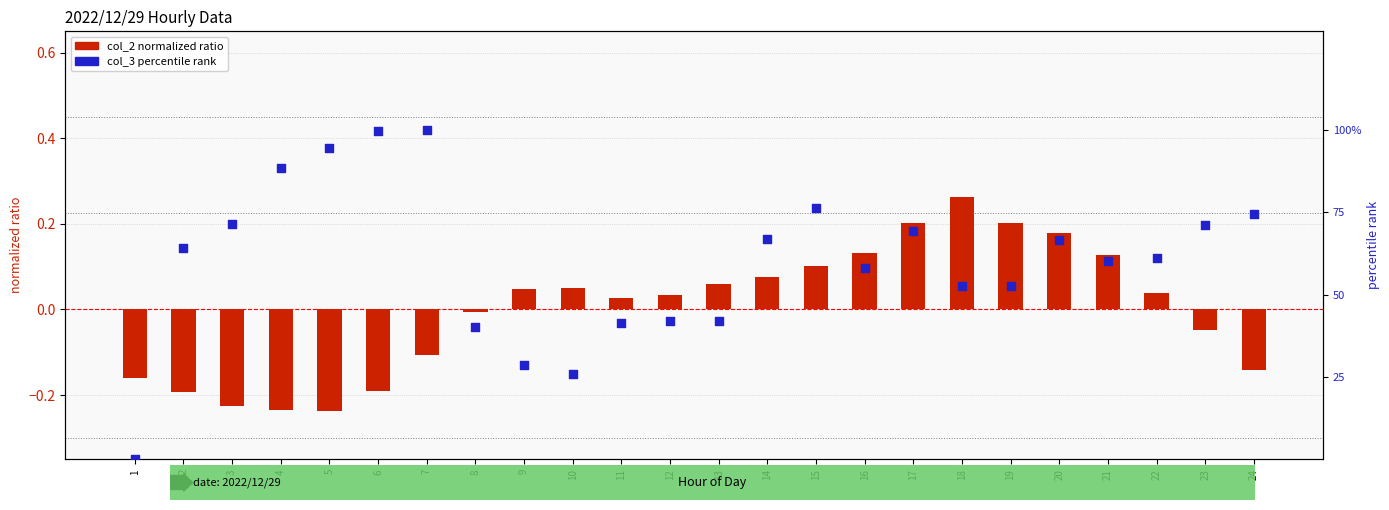

Which series has the largest total across all categories?

col_3 percentile rank